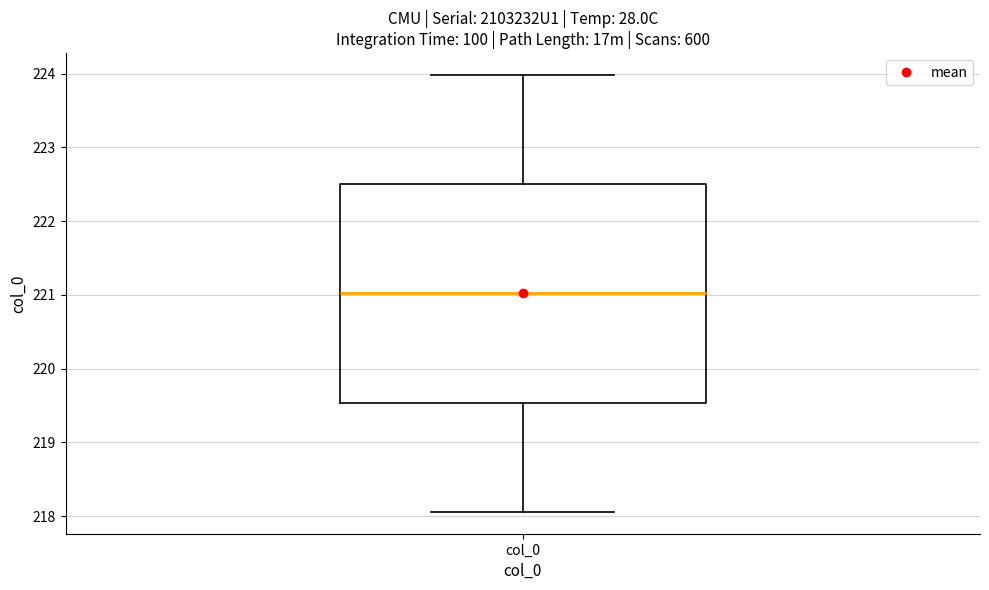

Transcribe this box plot: give where the median line is, the range the box spans, and where the two whiskers end, as read against the y-axis. The values are not printed on the chart, so give them approximately, as read against the axis.

median 221.0, box 219.5 to 222.5, whiskers 218.1 to 224.0